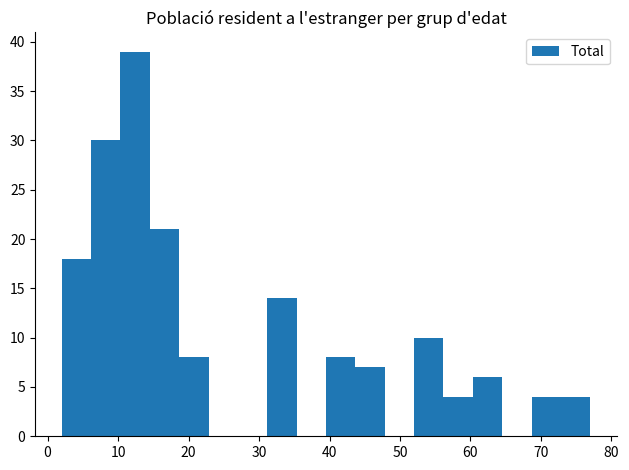

Over which range of the x-axis is the bar tallest?

10 to 15